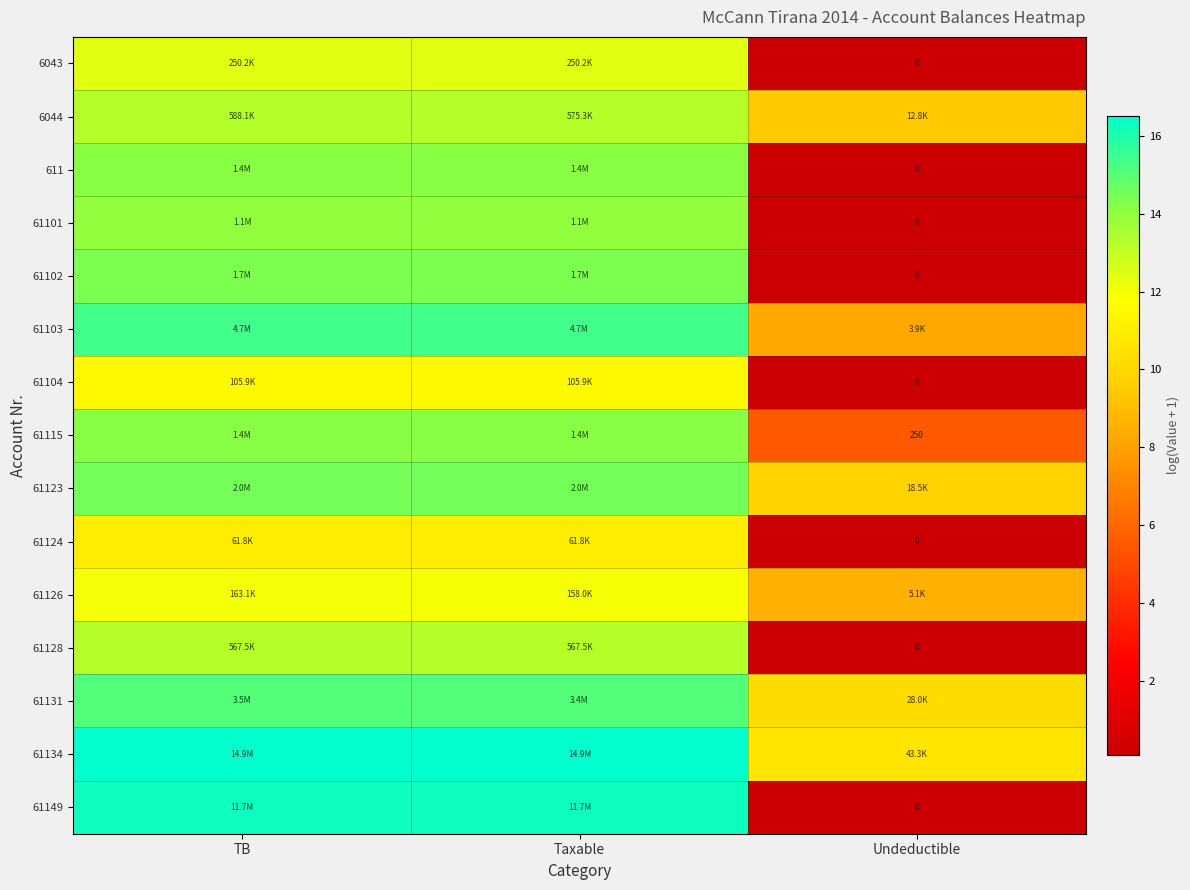

Which series has the largest range (max minus min)?

61149